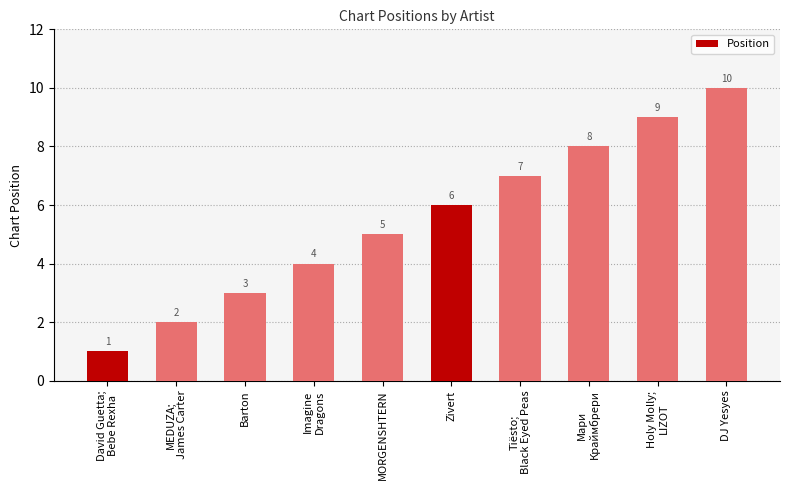

How many bars are there in total?

10